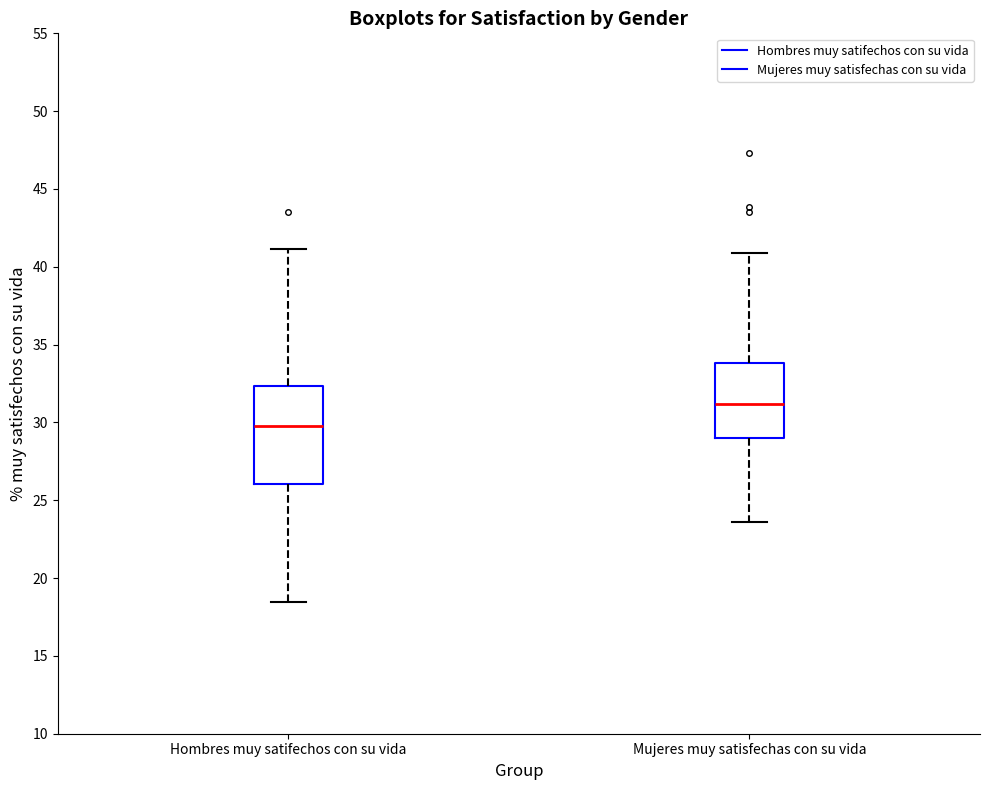

Reading left to right, read every box against the y-axis: the position of its median line, the range the box covers, and the ends of its whiskers. The values are not printed on the chart, so give them approximately, as read against the axis.

Hombres muy satifechos con su vida: median 30.0, box 26.0 to 32.5, whiskers 18.5 to 41.0
Mujeres muy satisfechas con su vida: median 31.0, box 29.0 to 34.0, whiskers 23.5 to 41.0